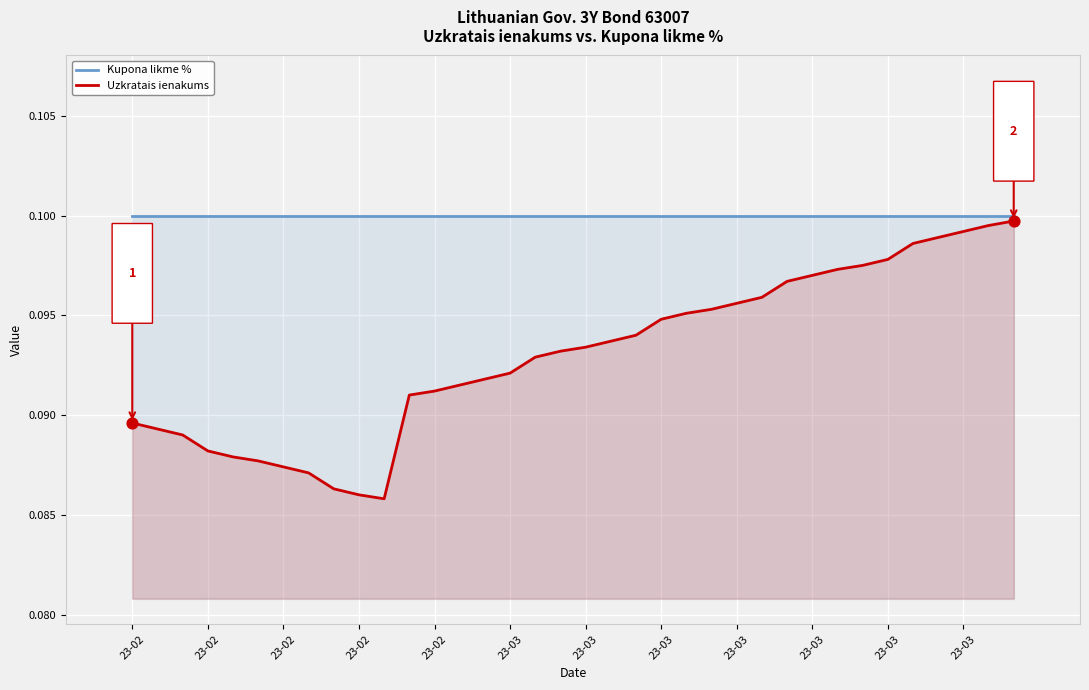

What are all the series names shown in the legend?

Kupona likme %, Uzkratais ienakums